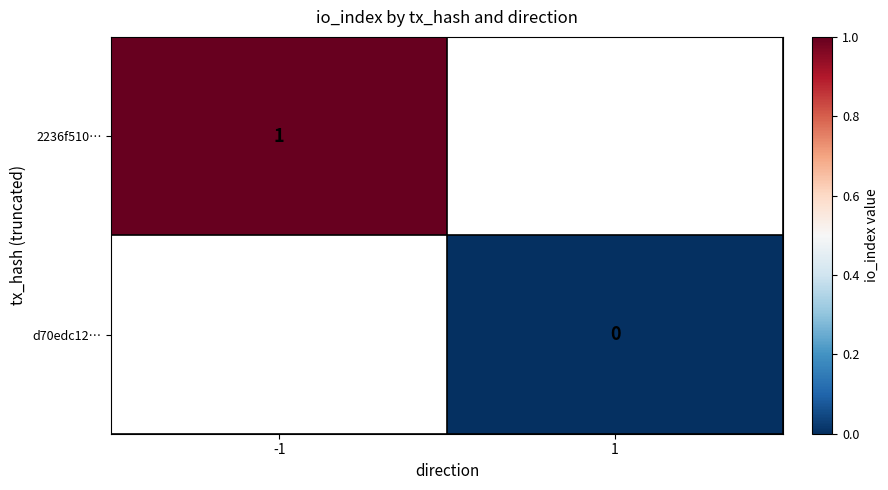

The value of 2236f510… at -1 is 1. True or false?

True